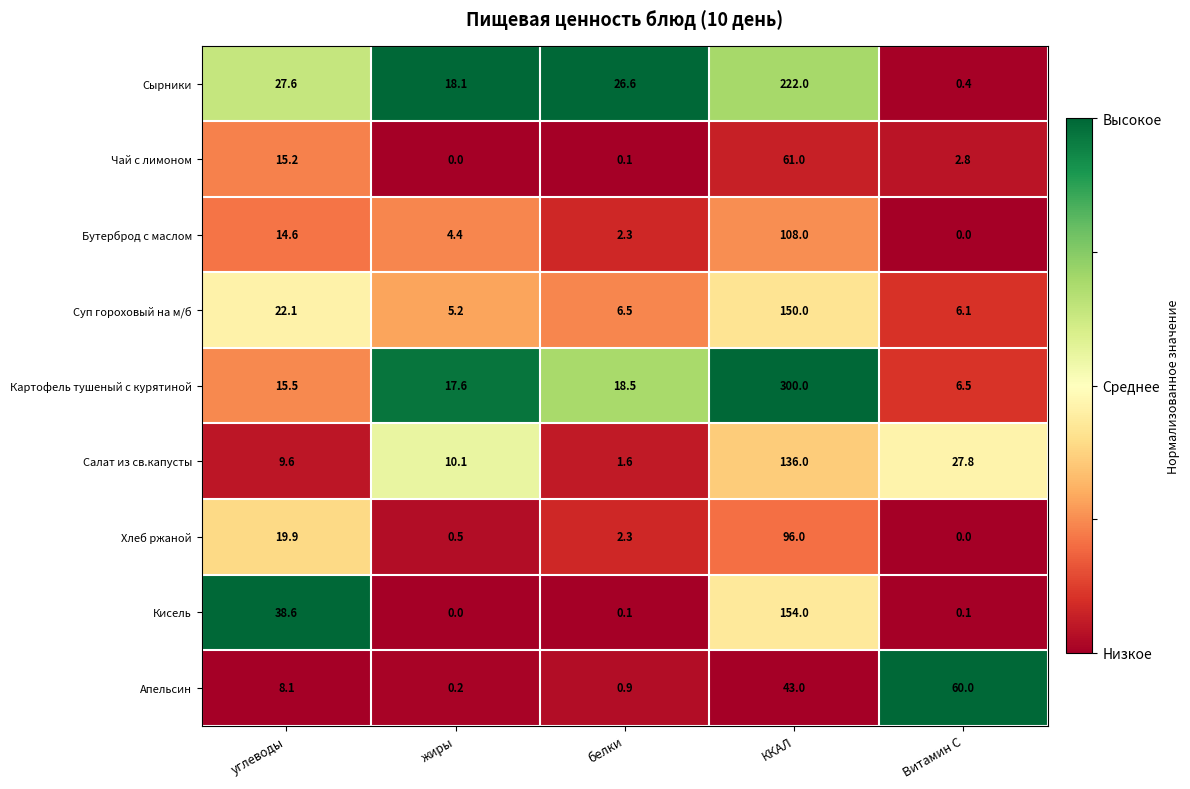

Is it true that Хлеб ржаной equals 2.3 at белки?

True